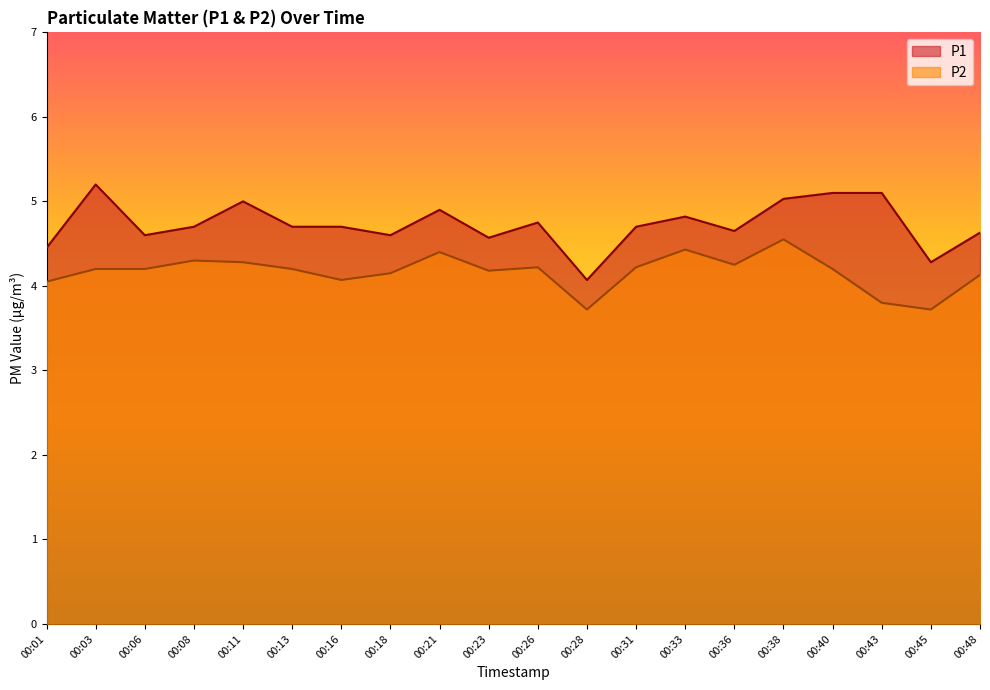

True or false: P1 and P2 cross at least once.

False